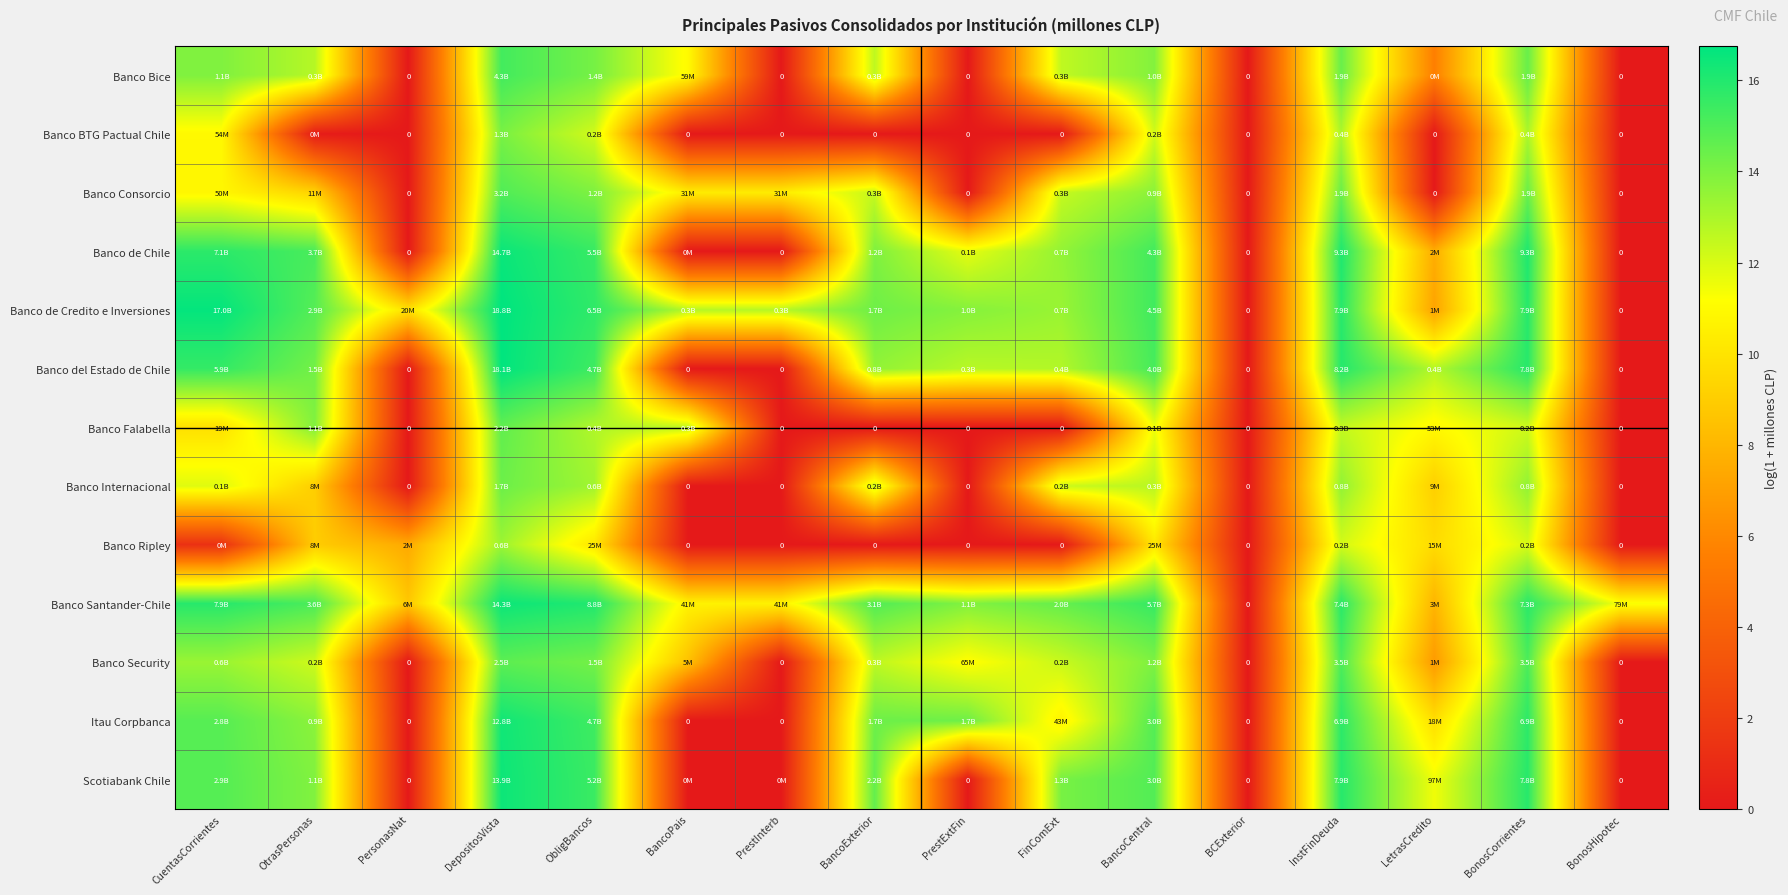

What is the difference between the maximum and minimum values in the Banco Santander-Chile series?

16.5